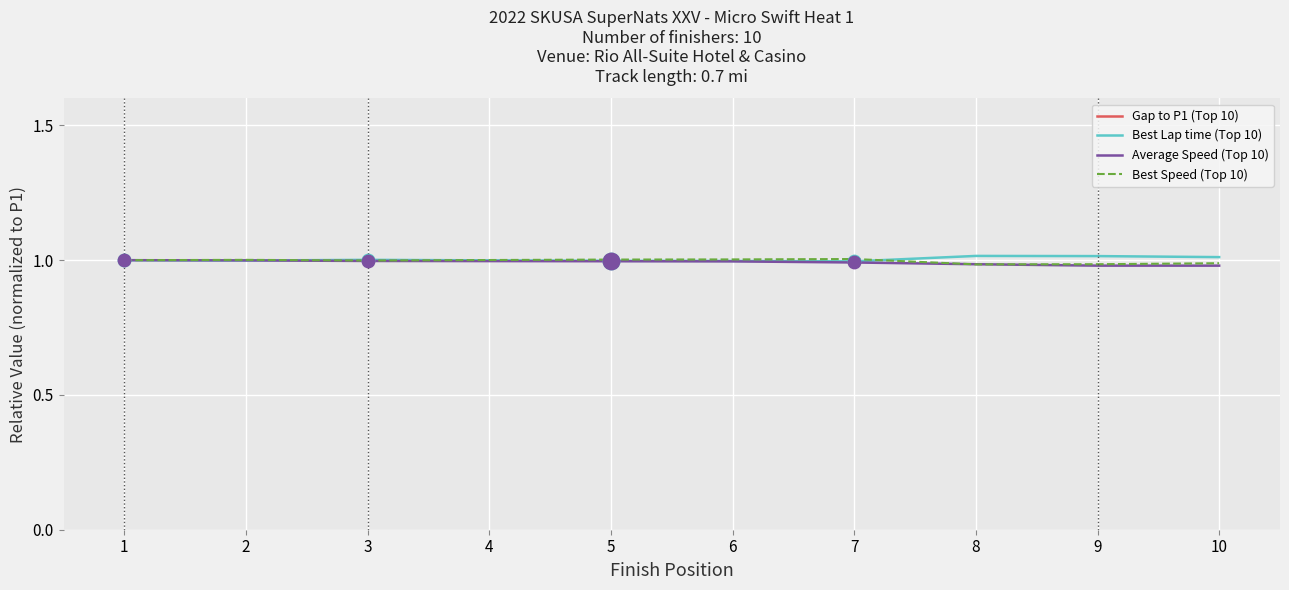

Which series has the largest Y range (max minus min)?

Average Speed (Top 10)